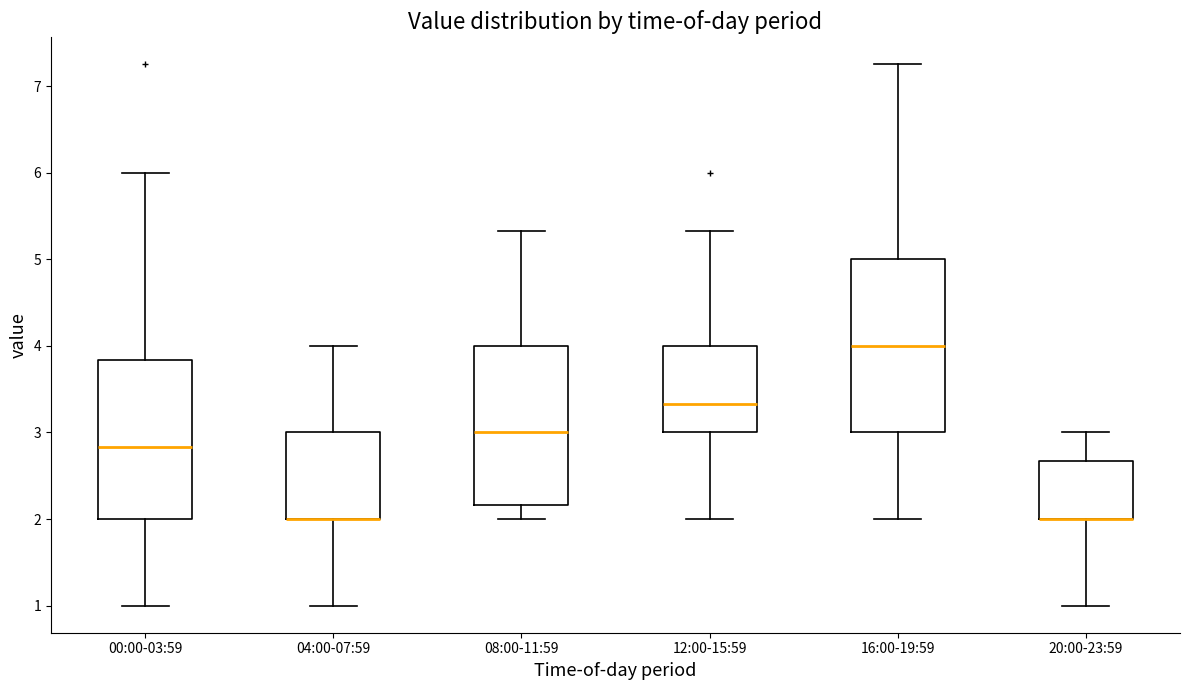

Reading left to right, read every box against the y-axis: the position of its median line, the range the box covers, and the ends of its whiskers. The values are not printed on the chart, so give them approximately, as read against the axis.

00:00-03:59: median 2.8, box 2.0 to 3.8, whiskers 1.0 to 6.0
04:00-07:59: median 2.0 (drawn on the box's lower edge), box 2.0 to 3.0, whiskers 1.0 to 4.0
08:00-11:59: median 3.0, box 2.2 to 4.0, whiskers 2.0 to 5.3
12:00-15:59: median 3.3, box 3.0 to 4.0, whiskers 2.0 to 5.3
16:00-19:59: median 4.0, box 3.0 to 5.0, whiskers 2.0 to 7.3
20:00-23:59: median 2.0 (drawn on the box's lower edge), box 2.0 to 2.7, whiskers 1.0 to 3.0